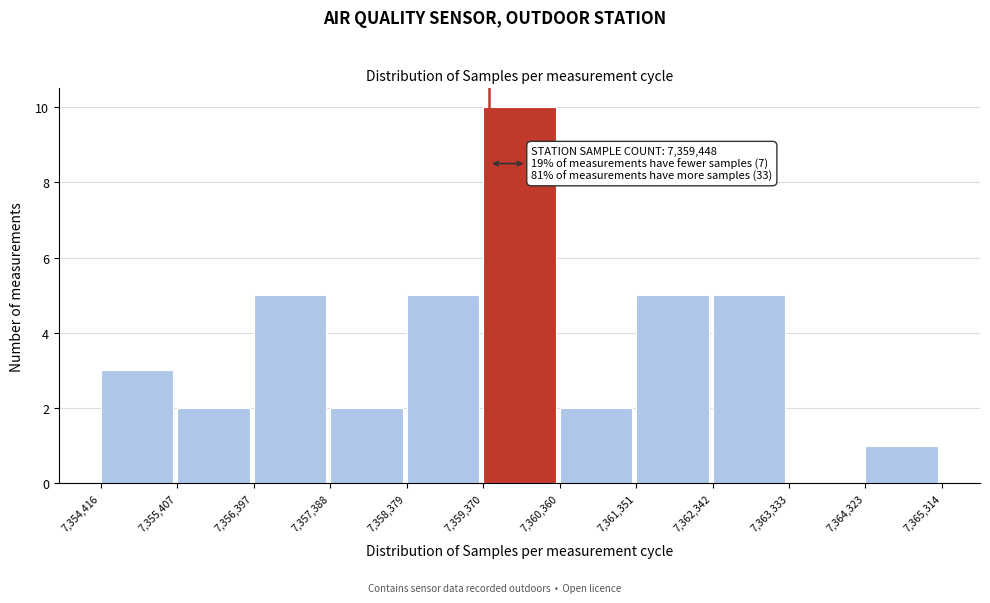

Over which range of the x-axis is the bar tallest?

7,359,370 to 7,360,360